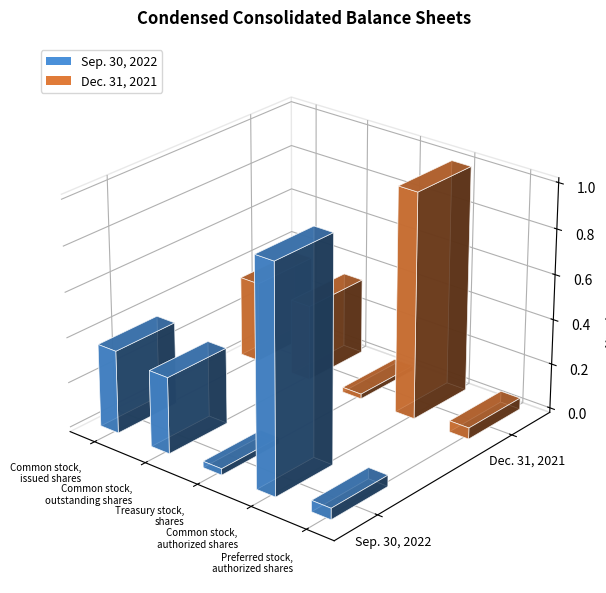

Is it true that Dec. 31, 2021 equals 8120620 at Common stock,
issued shares?

False